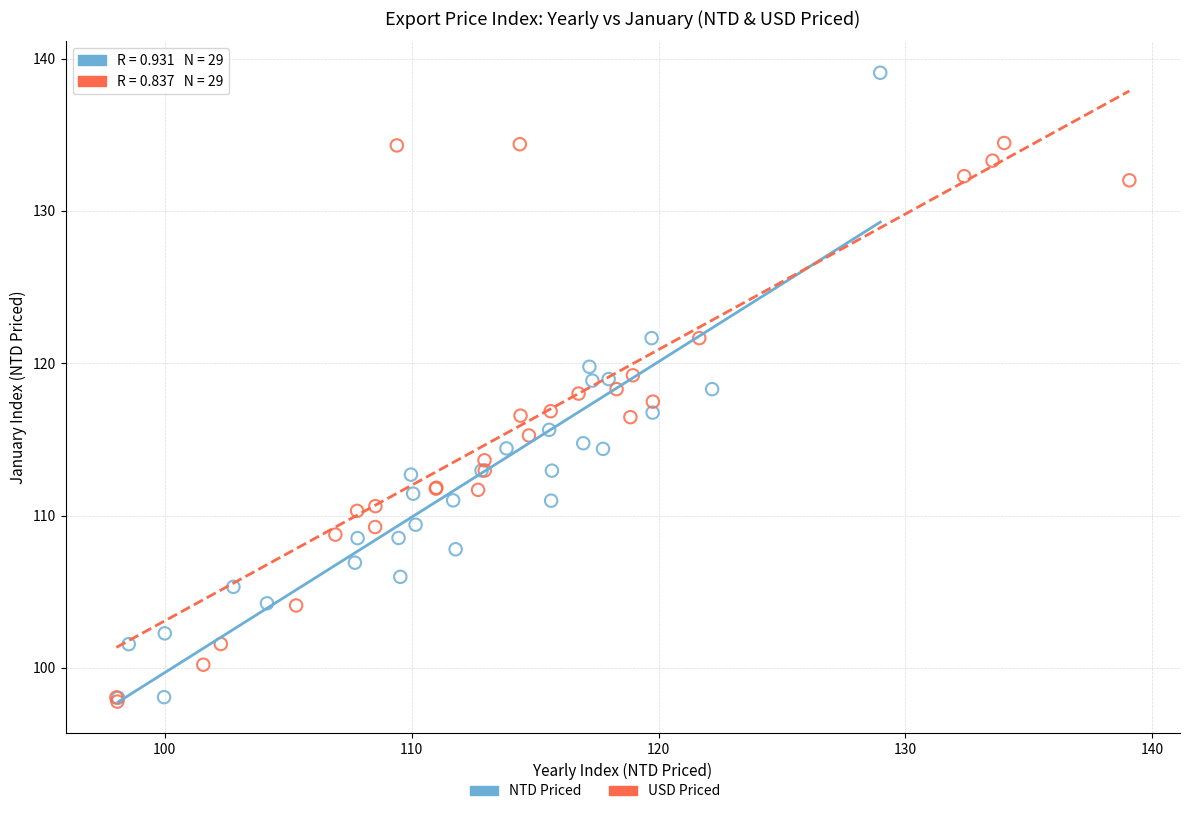

Which series contains the highest Y value?

NTD Priced